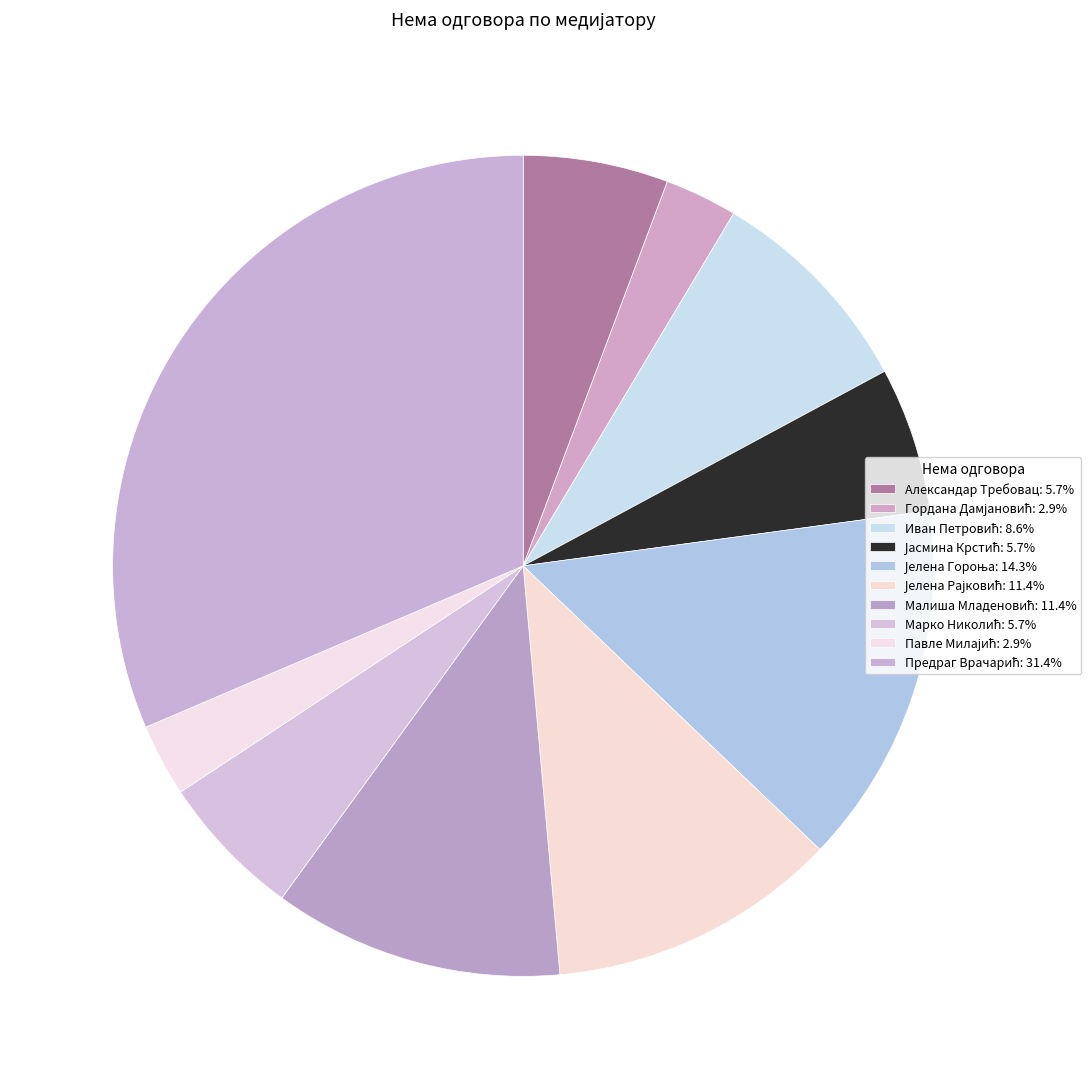

Count the number of slices in the pie.

10